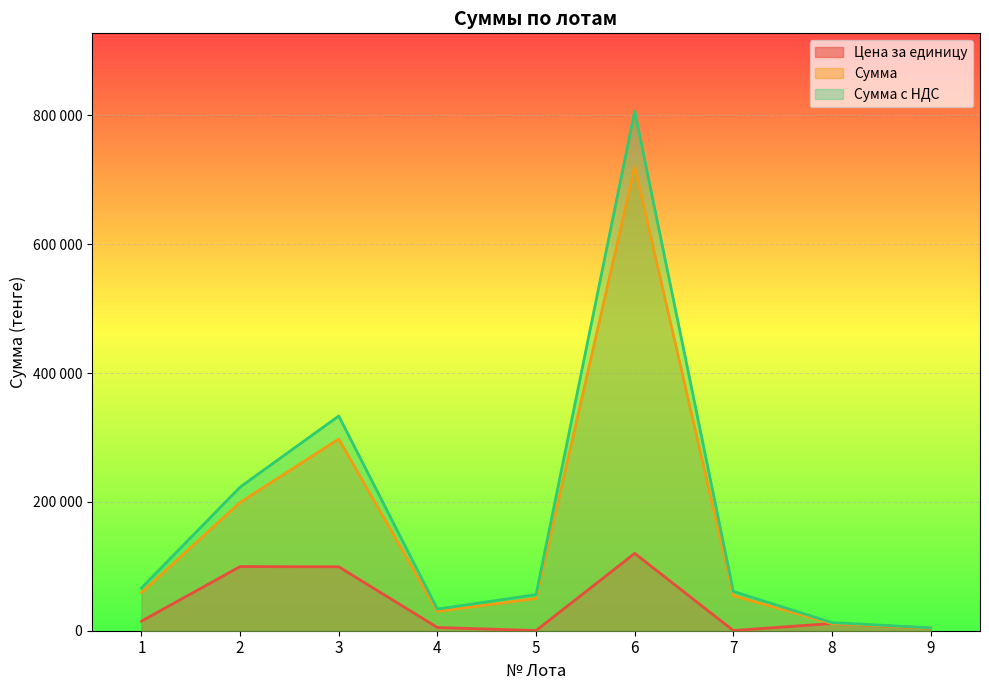

List the series in order of their peak value, lowest first.

Цена за единицу, Сумма, Сумма с НДС